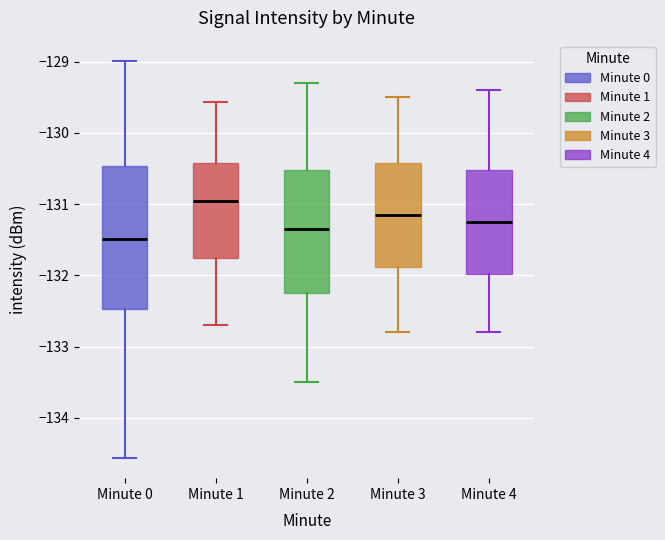

Where does the median line of the box for Minute 3 sit on the y-axis? The values are not printed on the chart, so give them approximately, as read against the axis.

-131.1